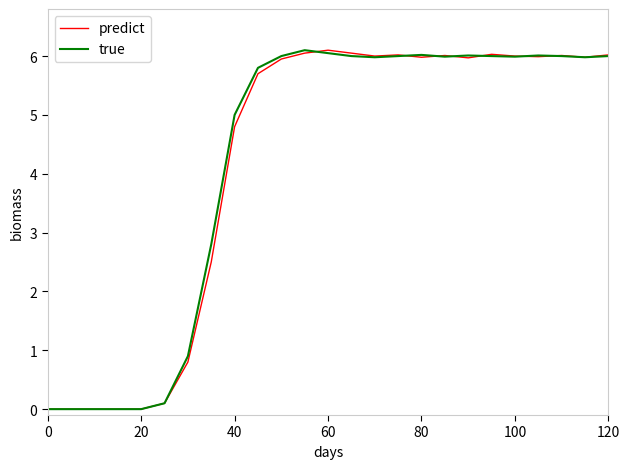

What is the maximum value for true?

6.1